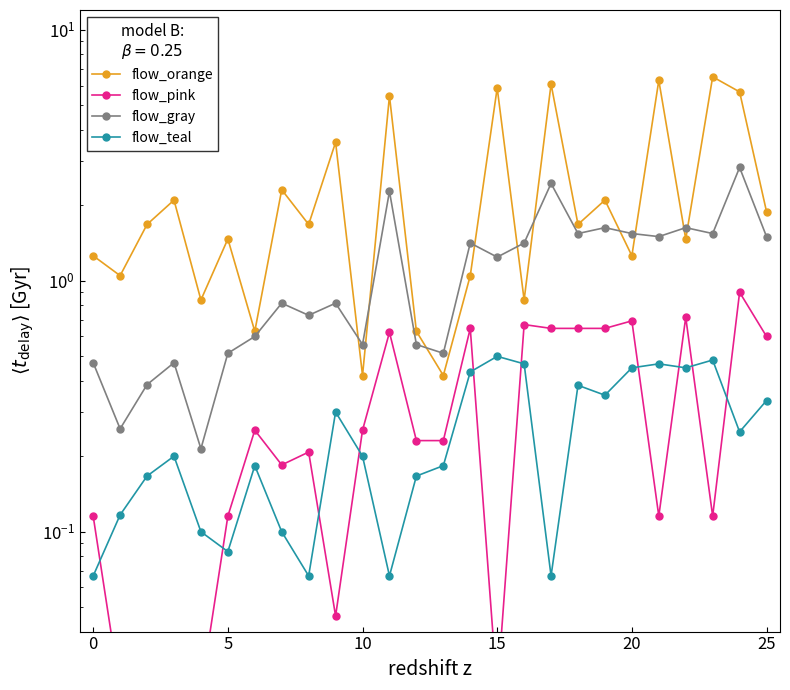

How many lines are shown in the chart?

4